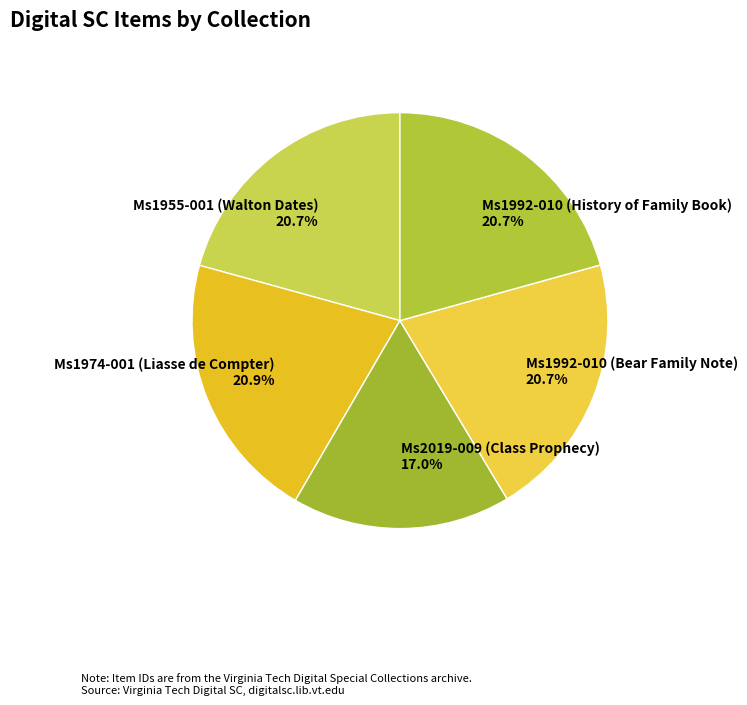

Approximately how many times larger is the value at Ms2019-009 (Class Prophecy) compared to Ms1955-001 (Walton Dates)?

0.8